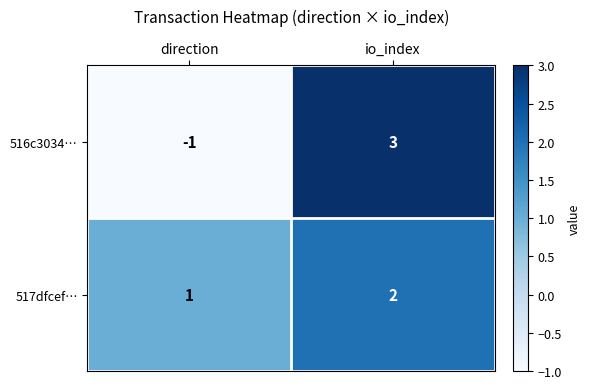

Where is 517dfcef… nearest to the value 1?

direction